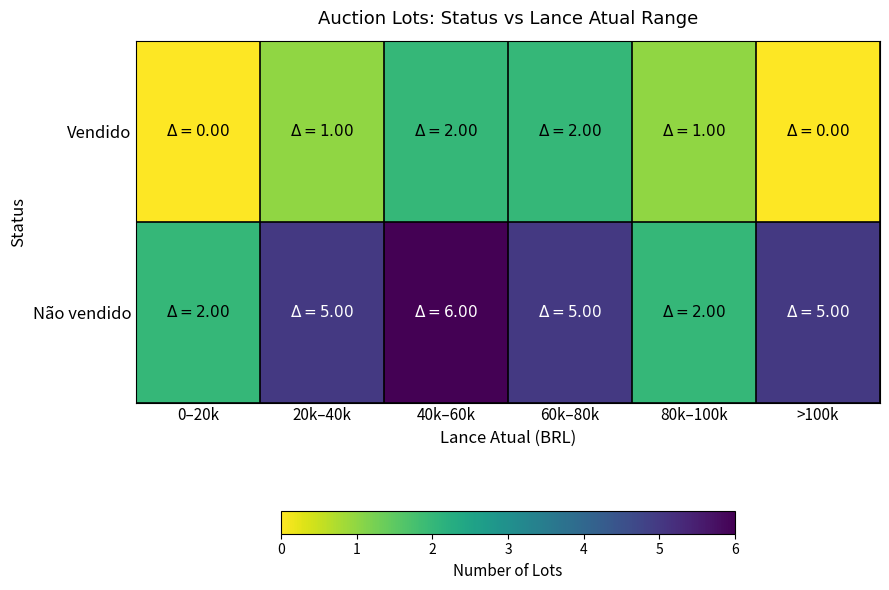

What is the difference between the highest and lowest values at 20k–40k?

4